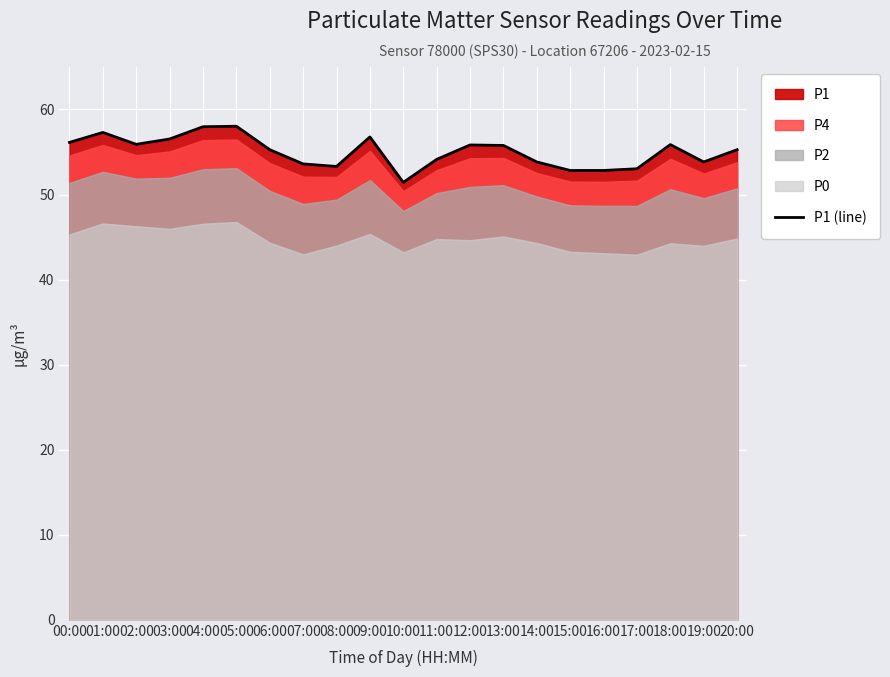

How many values are below 55?

9